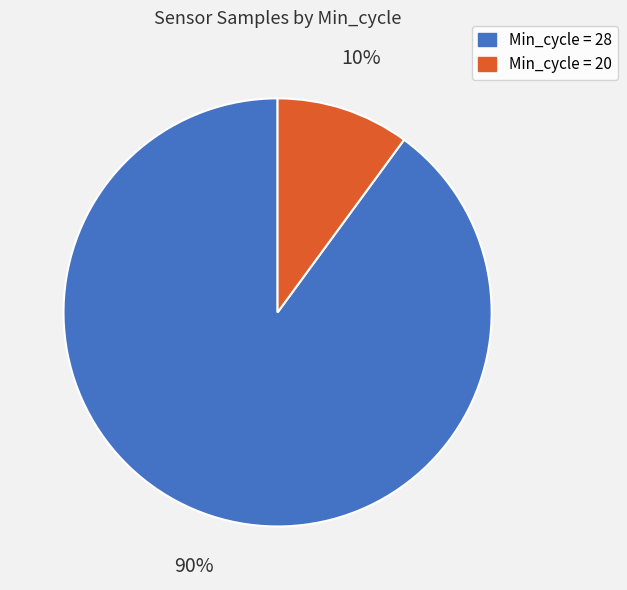

How many slices are in this pie chart?

2